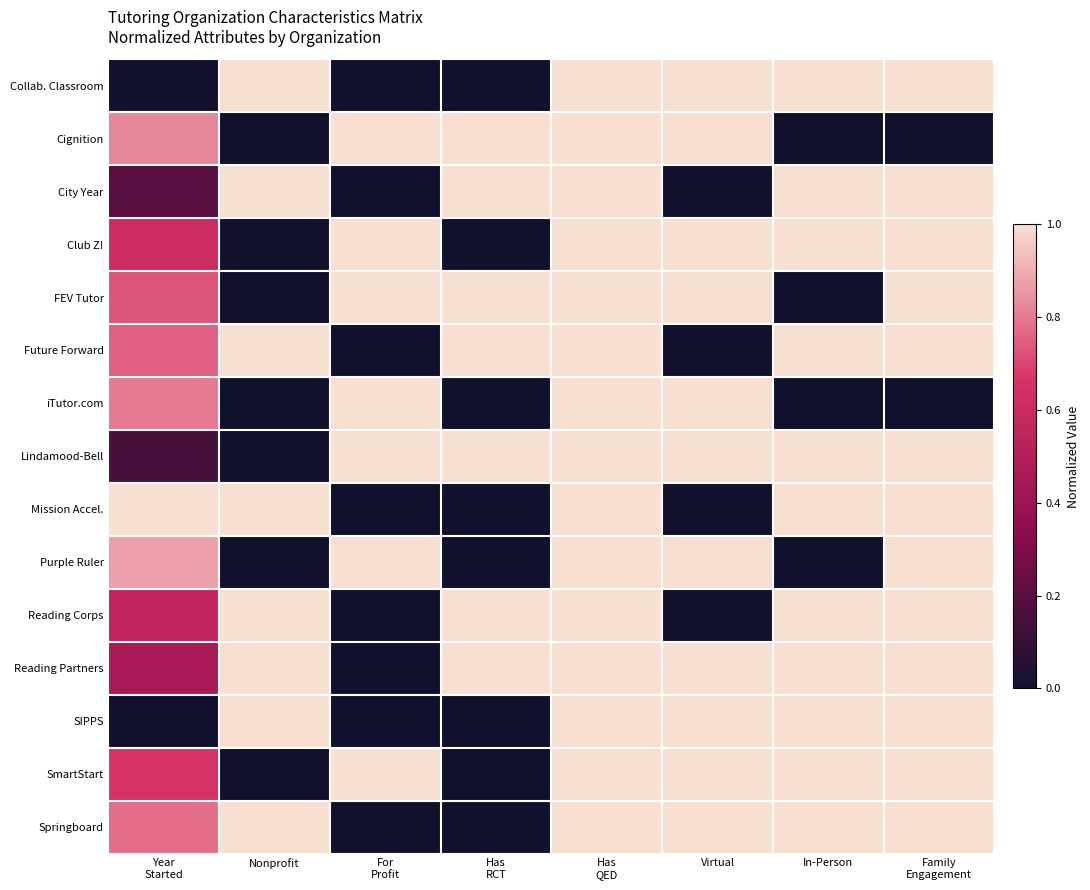

Count the number of data series in this chart.

15